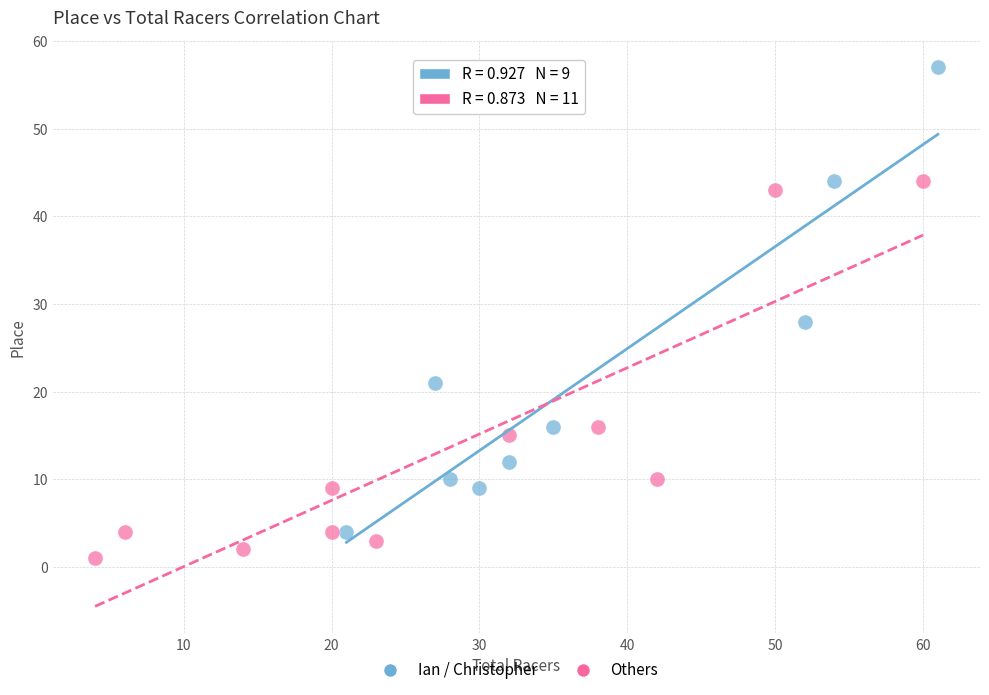

Which series has the largest Y range (max minus min)?

Ian / Christopher